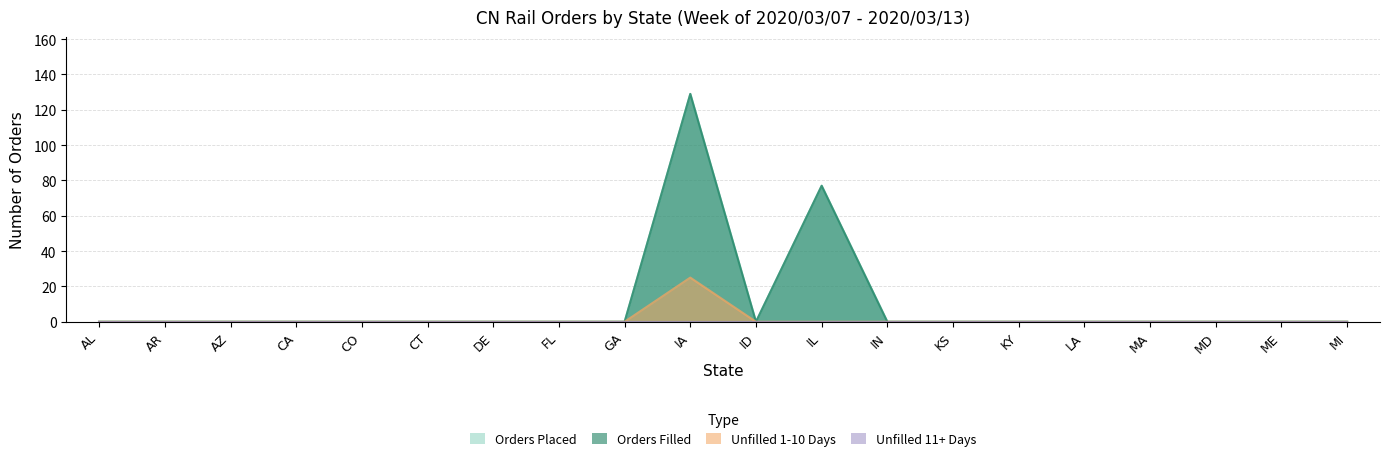

What is the sum of all Running Total Orders Filled values?

206